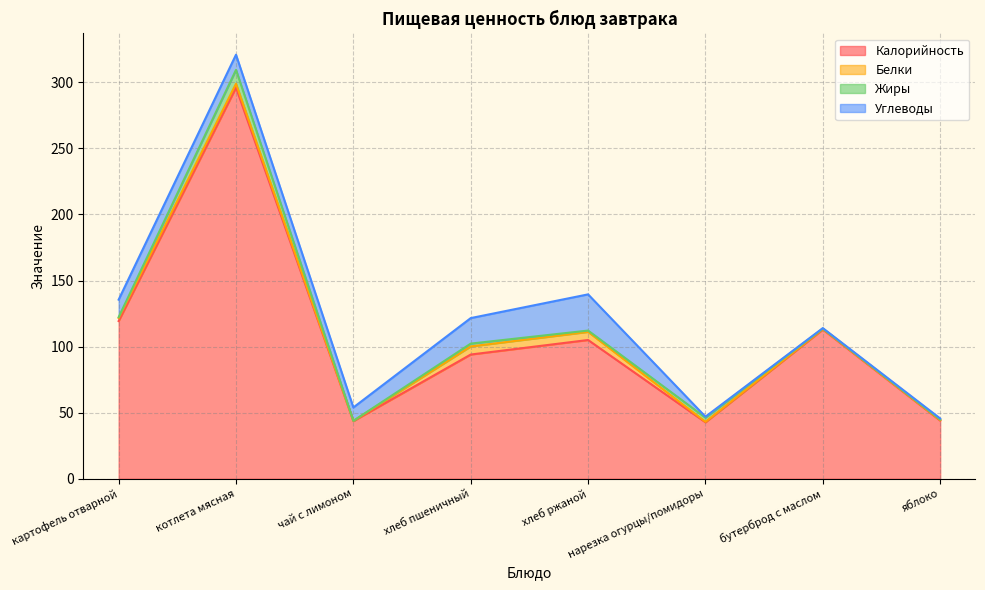

How many times do Жиры and Белки cross each other?

4